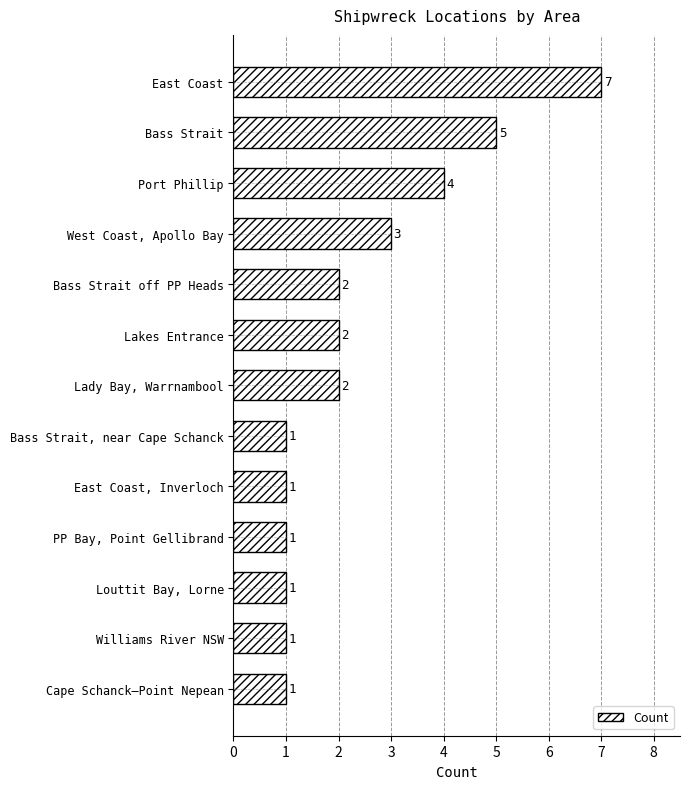

The Count series shows 2 at Williams River NSW. True or false?

False